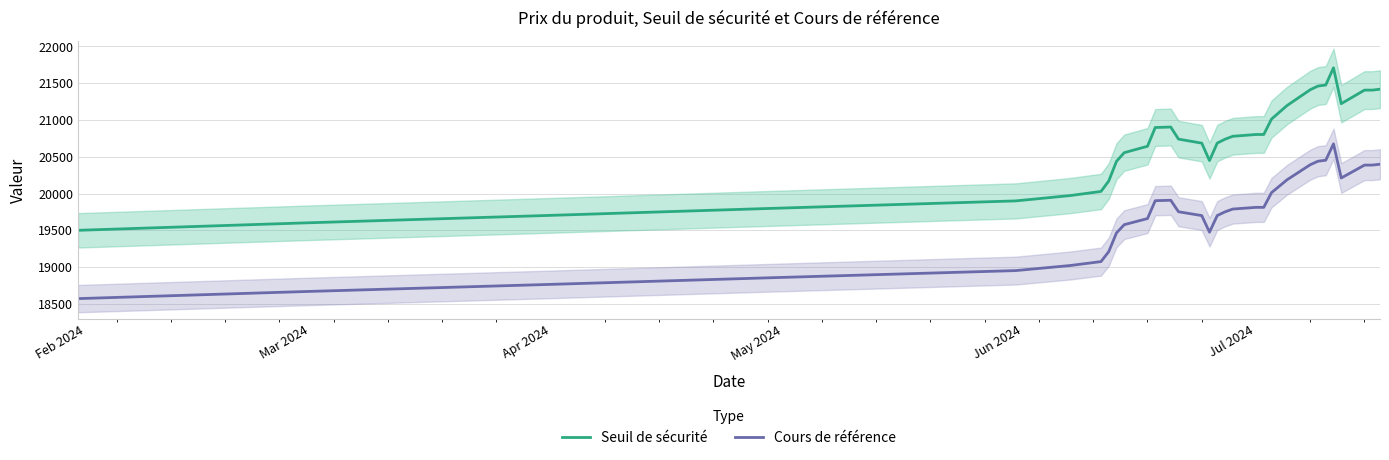

How many values in the Seuil de sécurité series are below 20739?

15